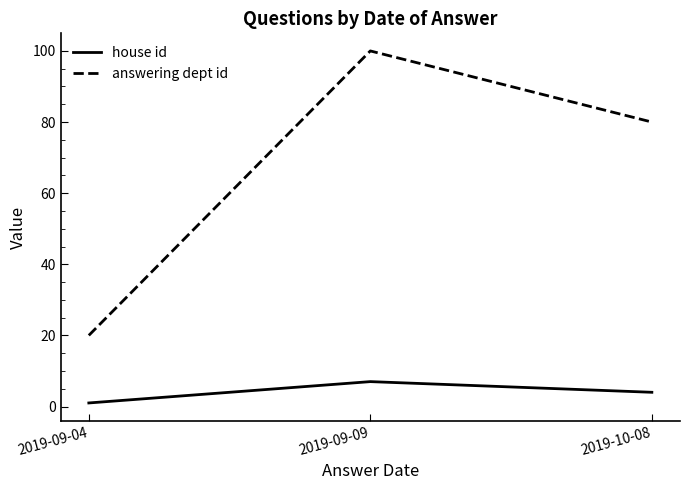

How many categories are shown in the chart?

3